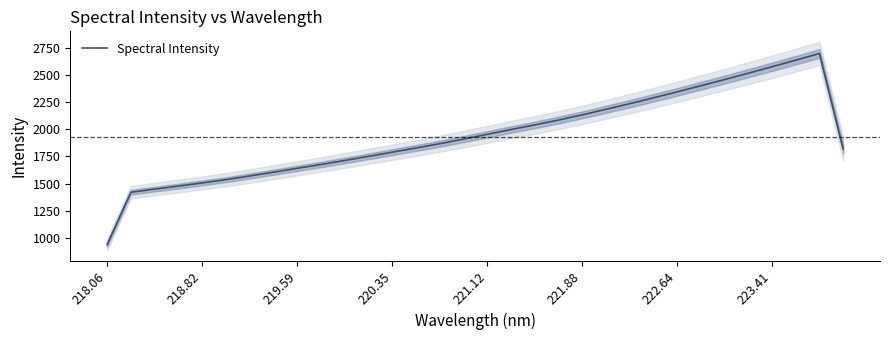

True or false: Spectral Intensity has a value of 628.1 at 221.12.

False